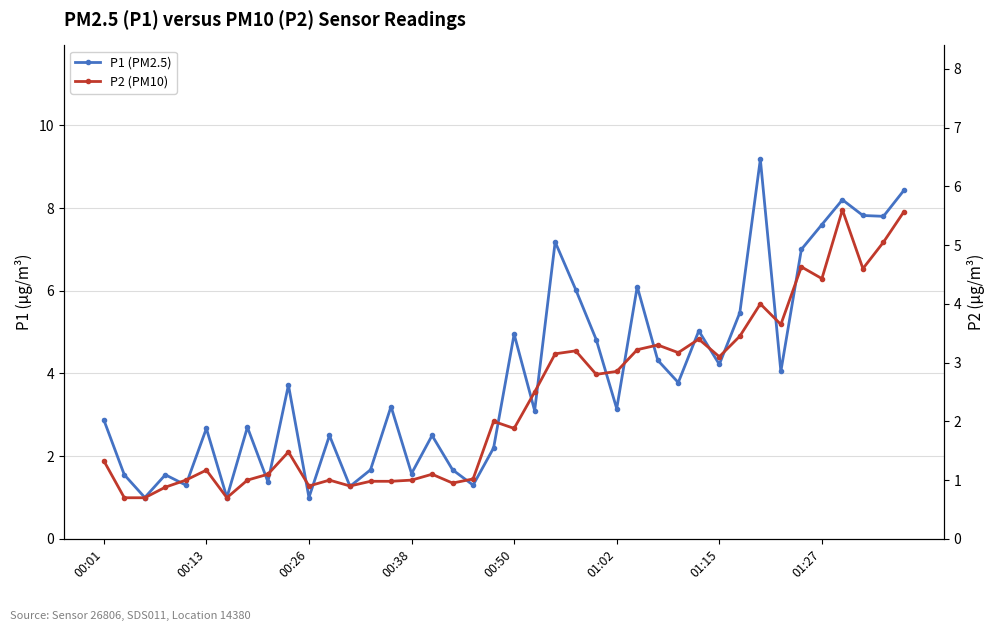

What is the average value of the P2 (PM10) series?

2.4